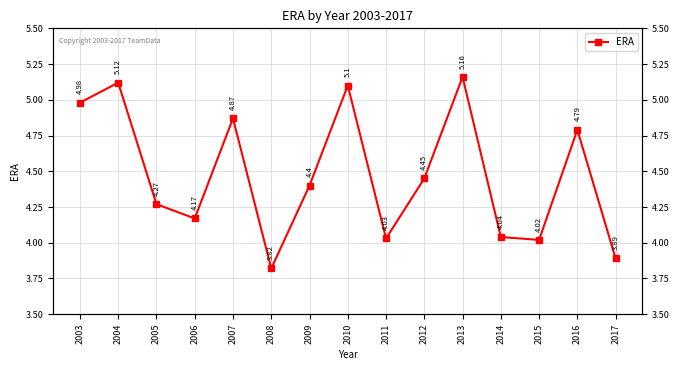

Rank the categories by value from lowest to highest.

2008, 2017, 2015, 2011, 2014, 2006, 2005, 2009, 2012, 2016, 2007, 2003, 2010, 2004, 2013